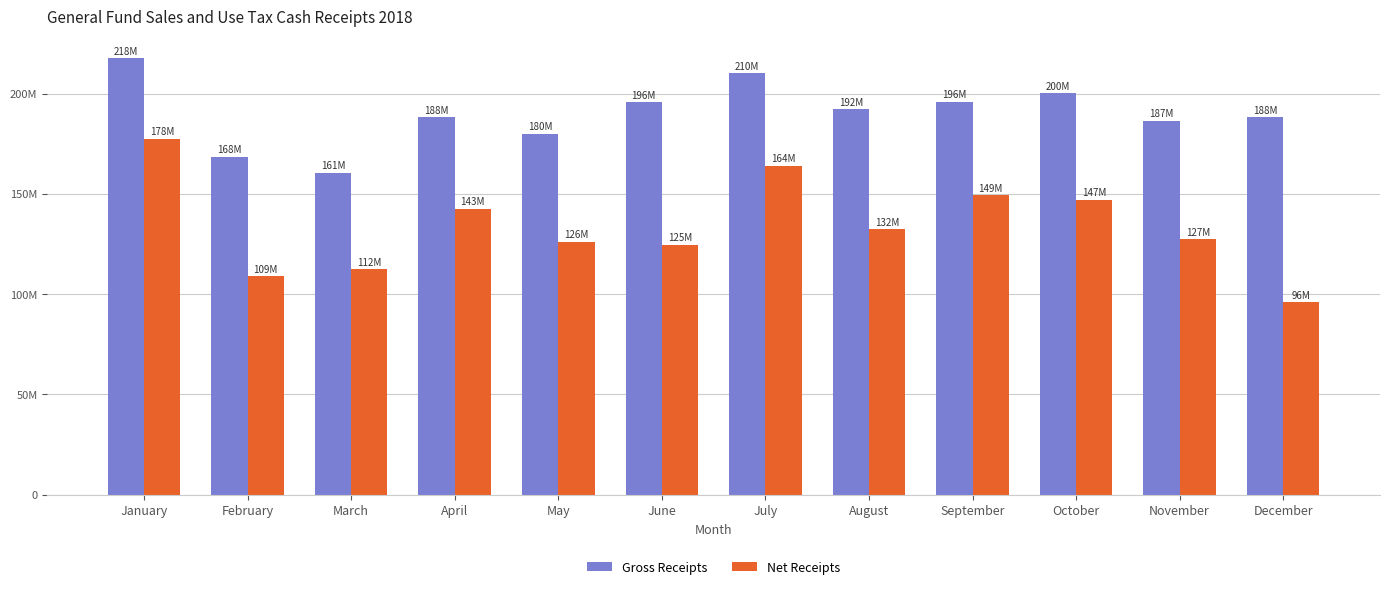

What is the difference between the second highest and second lowest values in the Gross Receipts series?

41700124.2